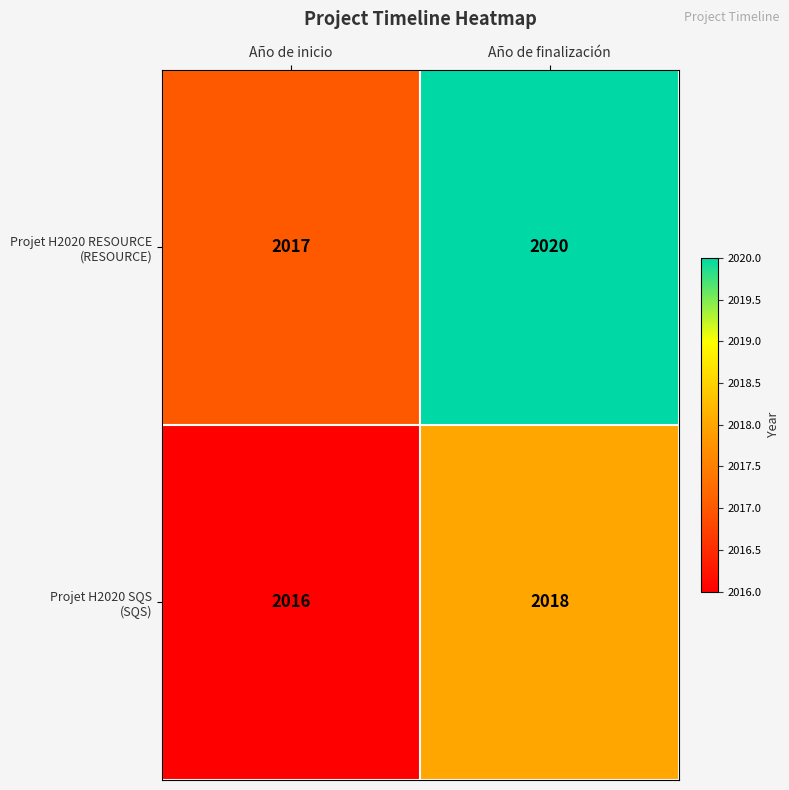

What is the total value across all series at Año de finalización?

4038